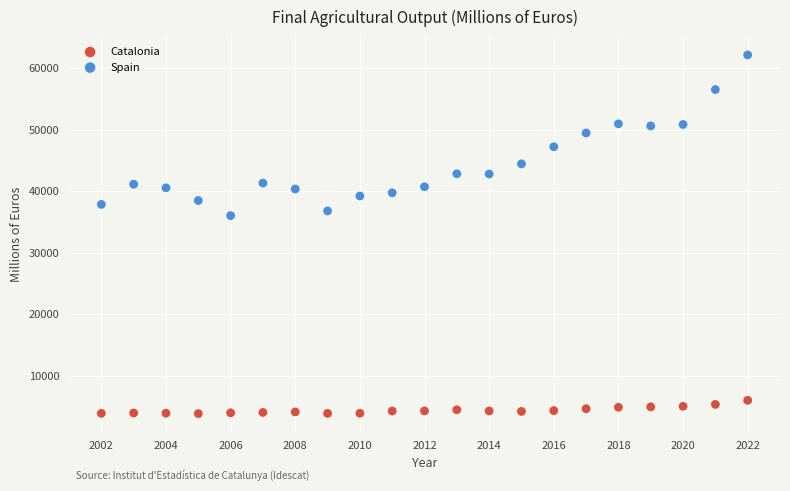

Across all data points, what is the range of X values (max minus min)?

20.0